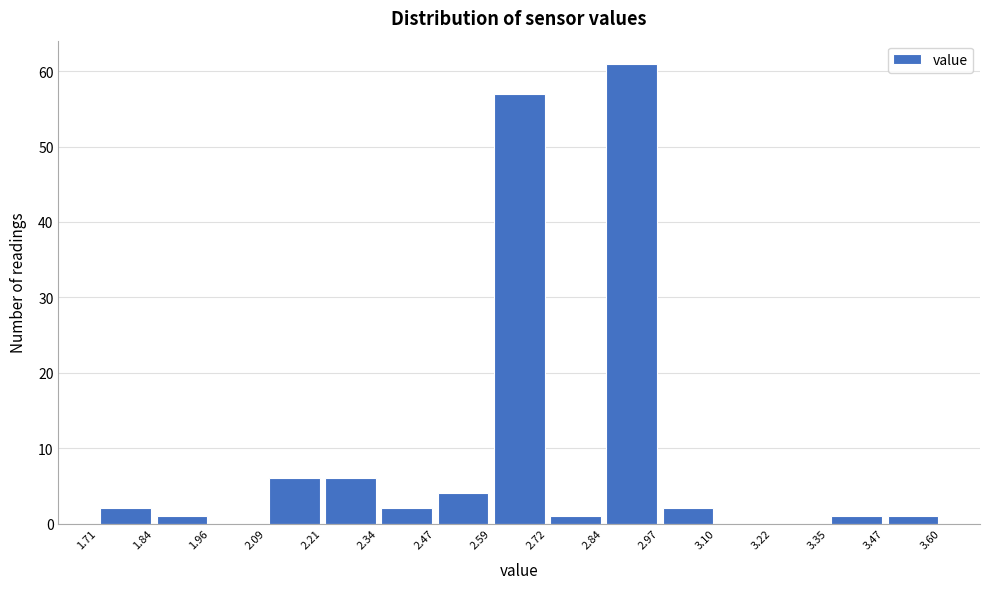

What is the height of the bar covering 2.21 to 2.34 on the x-axis? The values are not printed on the chart, so give them approximately, as read against the axis.

6